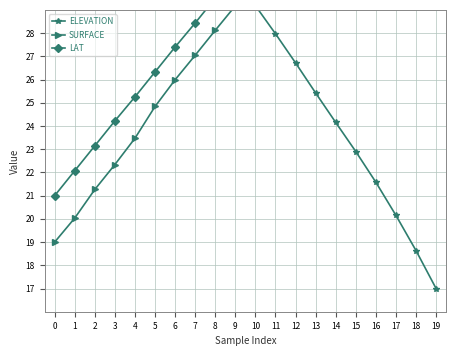

What is the highest value of the LAT series?

41.0